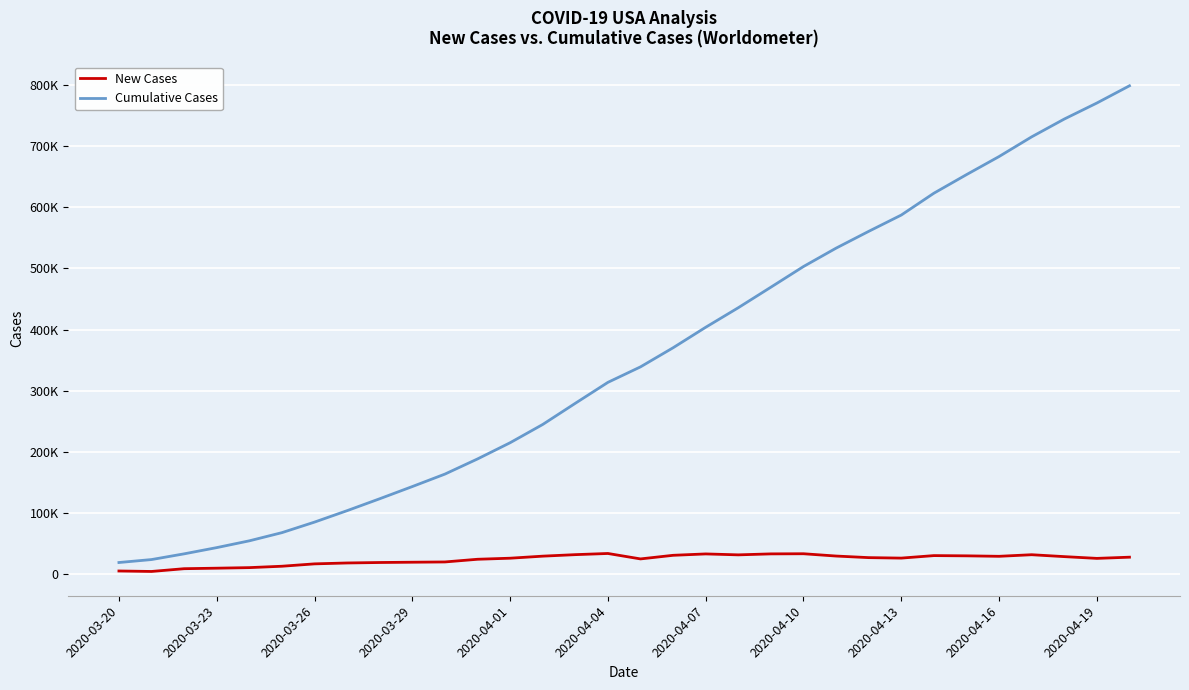

What is the value of the New Cases point at the 23rd from the left?

30003